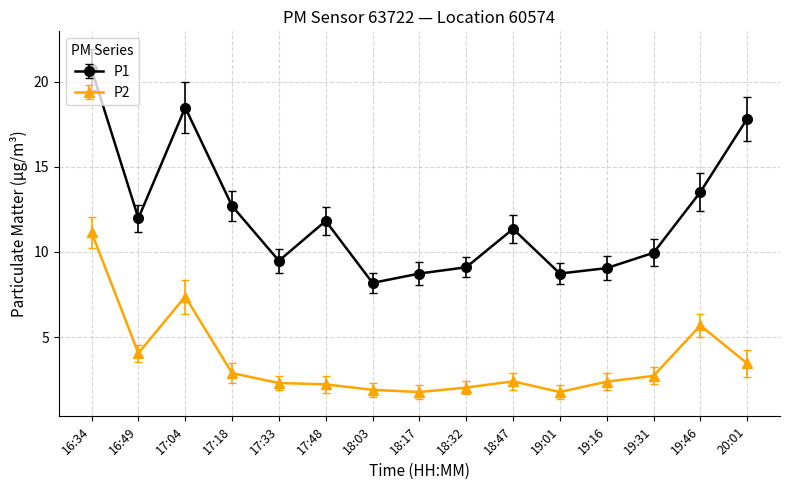

Which series has the largest total across all categories?

P1